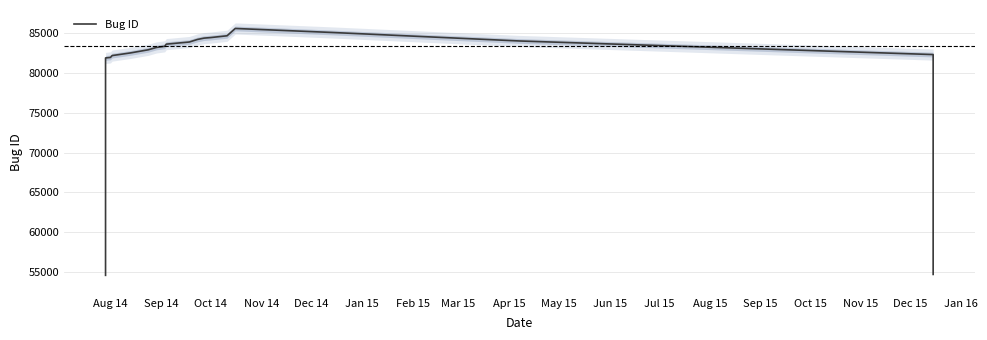

At which category does the chart reach its minimum across all series?

Aug 14